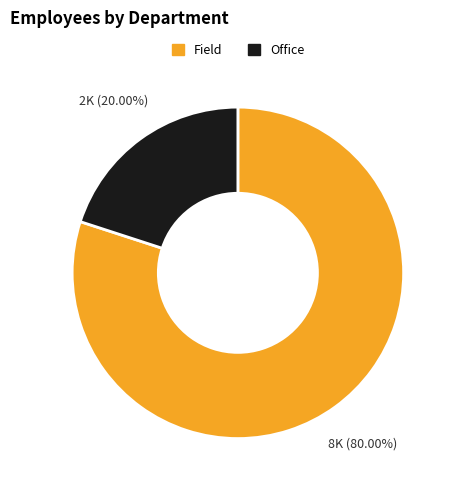

To the nearest percent, what percentage of the pie is Office?

20%